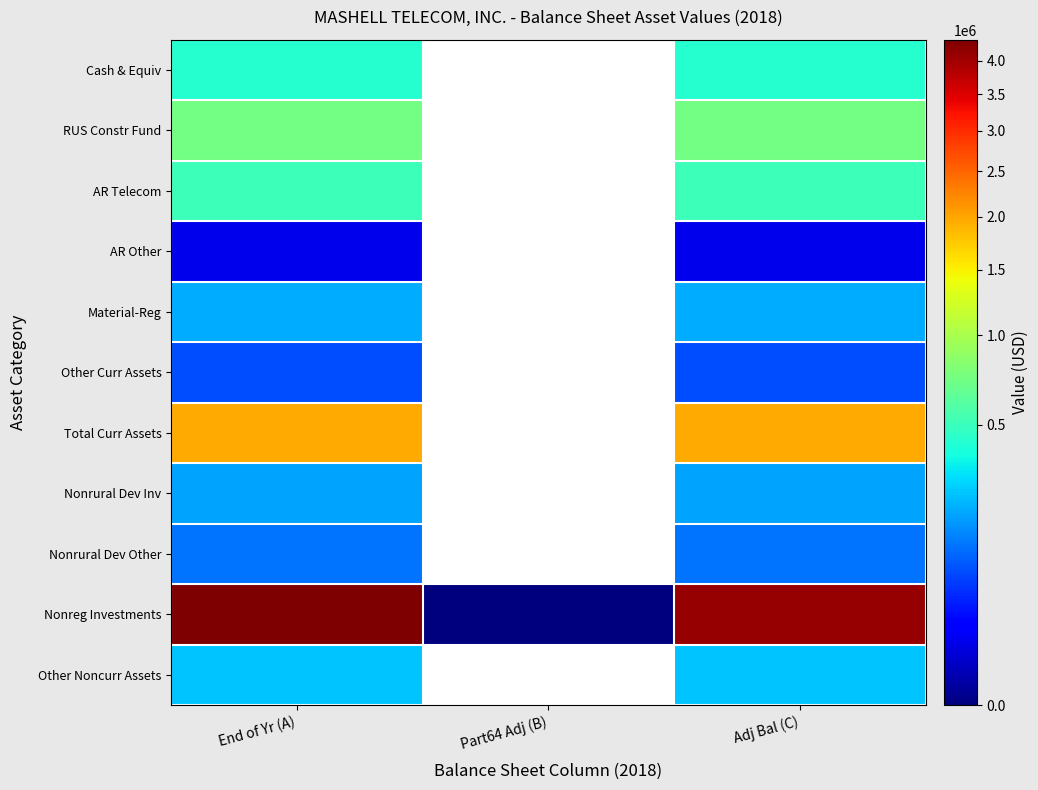

At which label does Cash & Equiv reach its peak?

End of Yr (A)